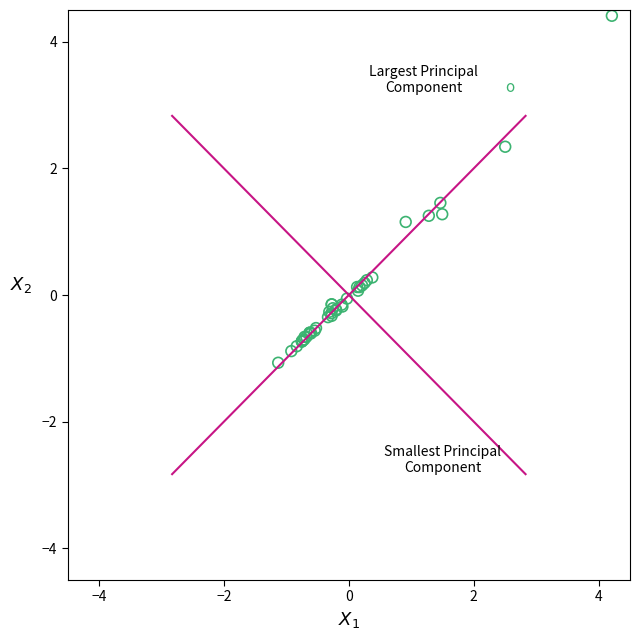

What Y value in the scatter plot is closest to 1?

1.2